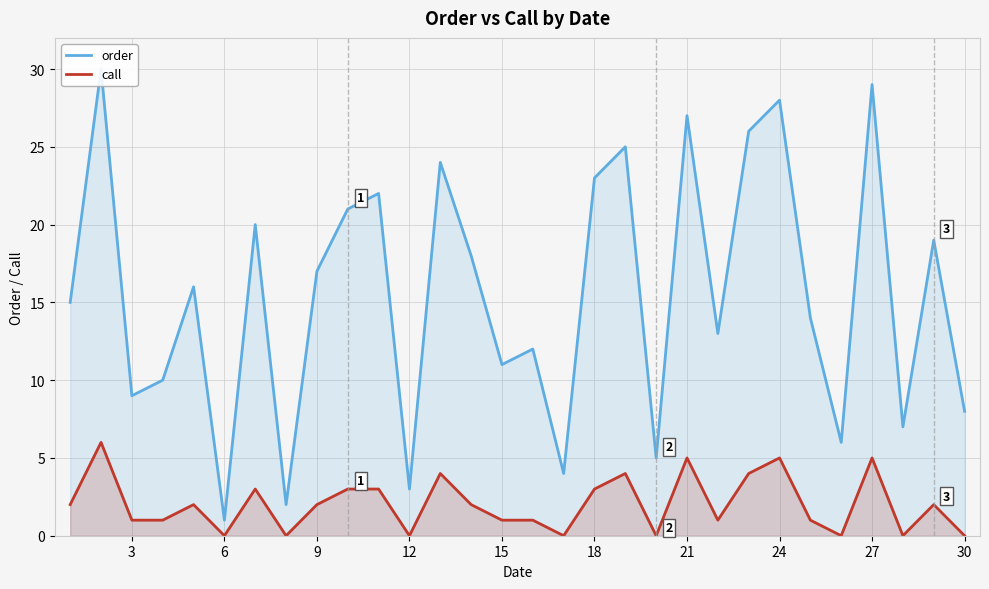

The call series shows 1 at 15. True or false?

True